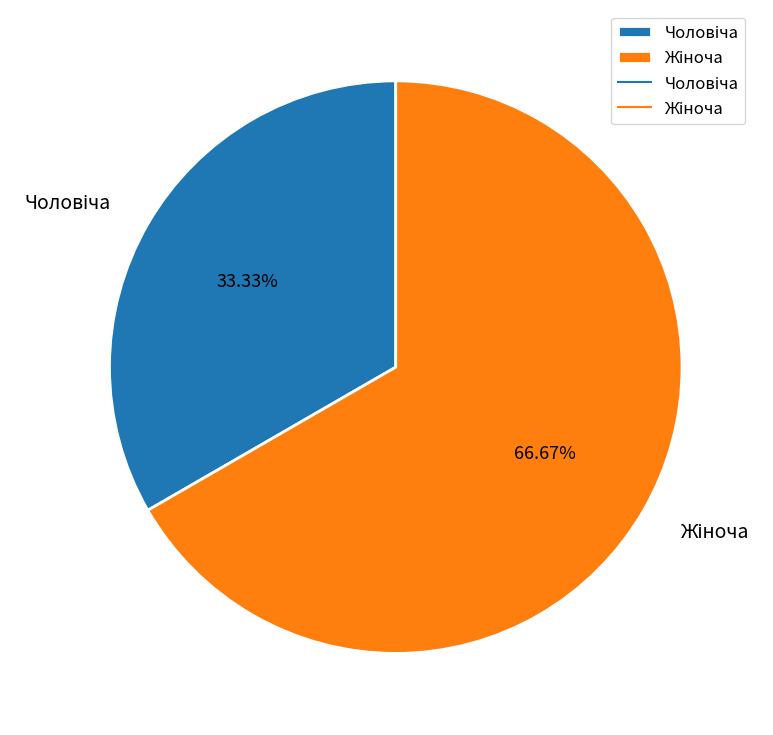

Is there a majority slice in this chart?

Yes